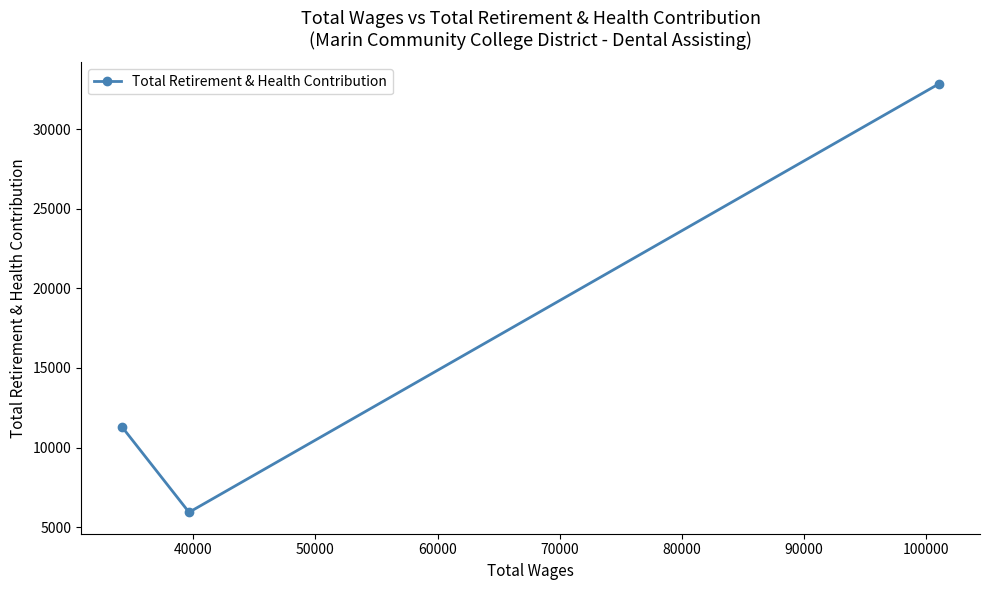

What is the difference between the maximum and minimum values?

26932